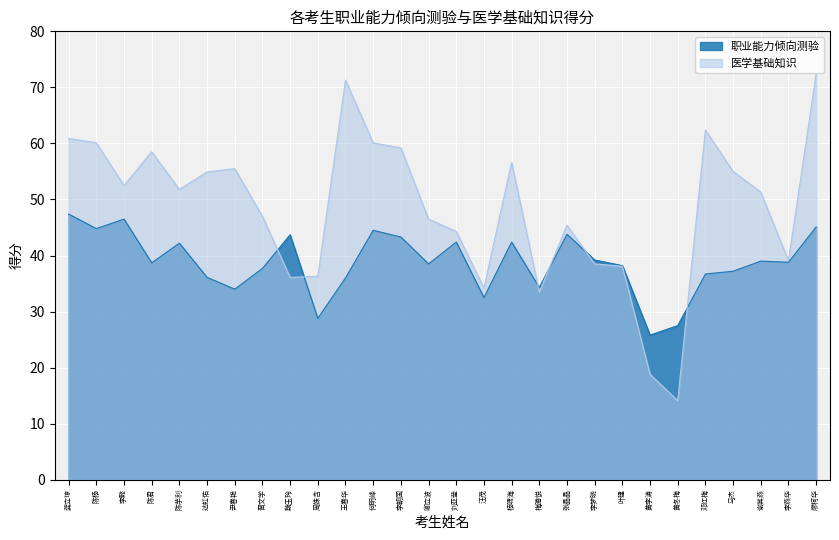

In 职业能力倾向测验, how many points are higher than both neighbors (excluding endpoints)?

8